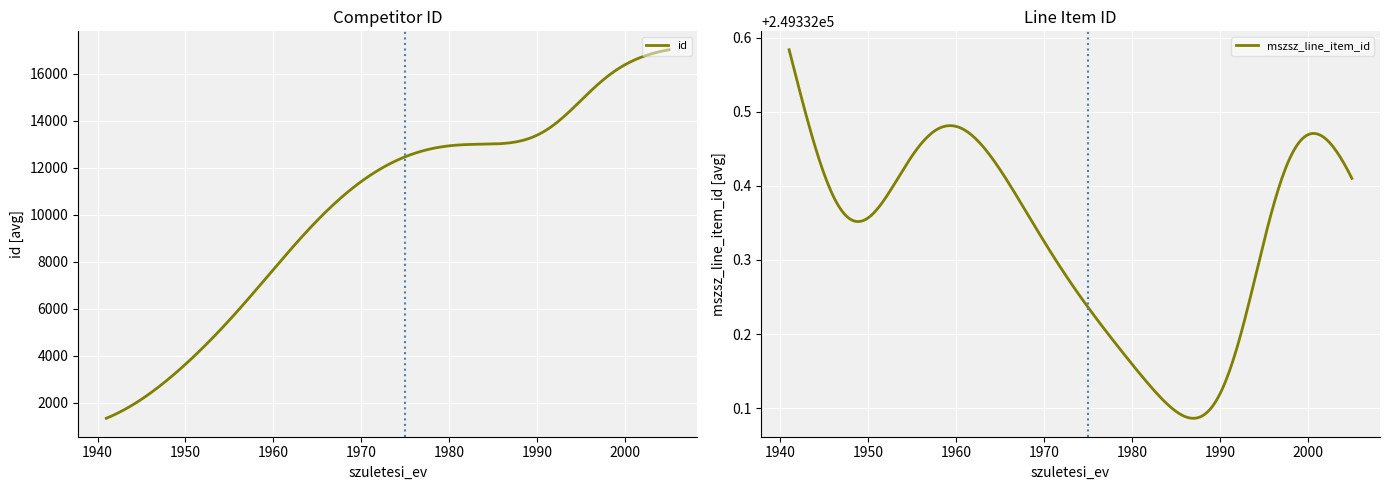

In id, how many points are higher than both neighbors (excluding endpoints)?

0